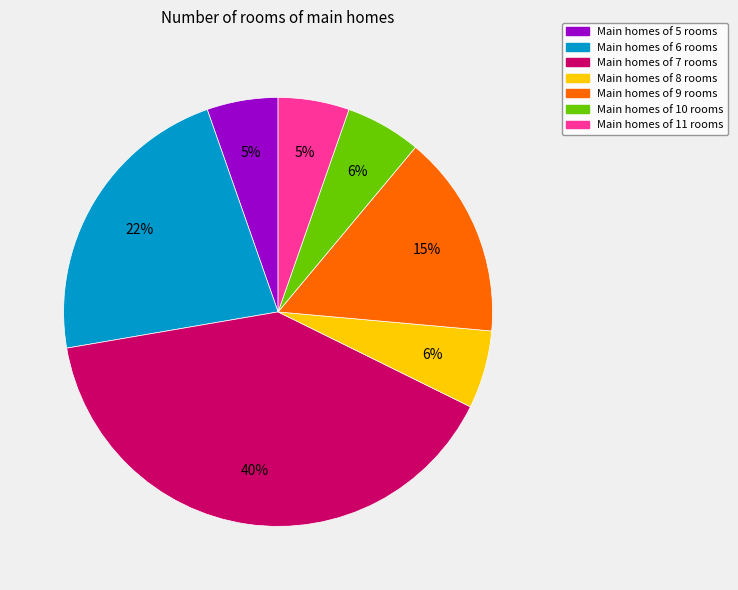

Is there a majority slice in this chart?

No